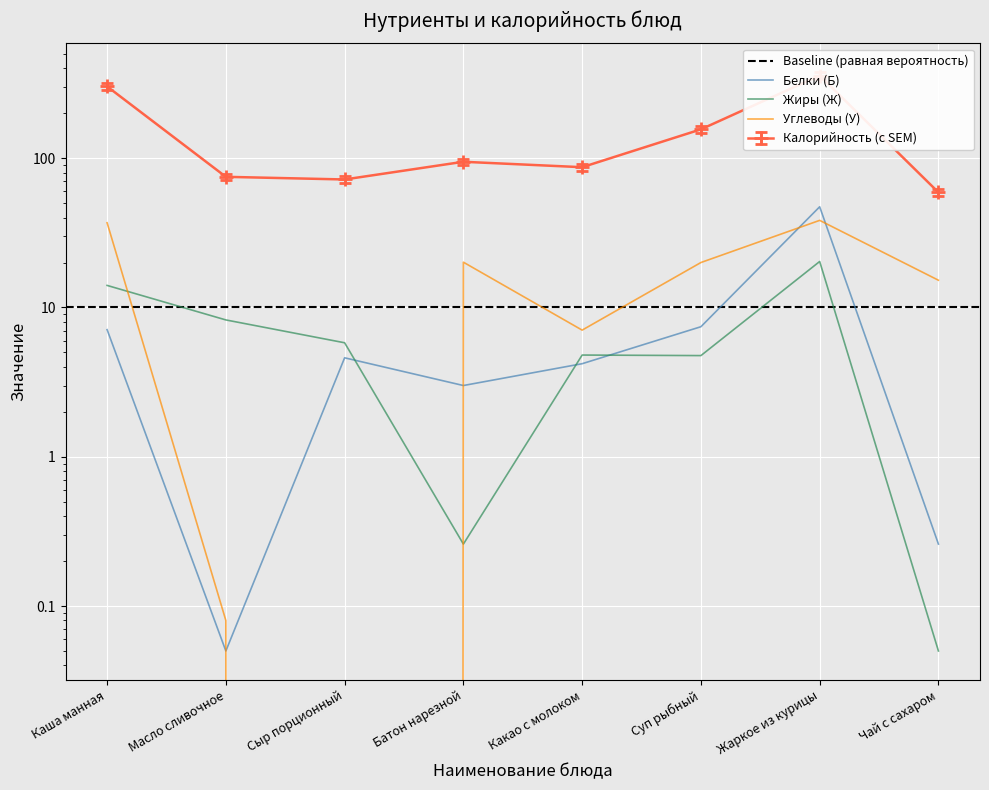

What is the average value of the Калорийность series?

150.5